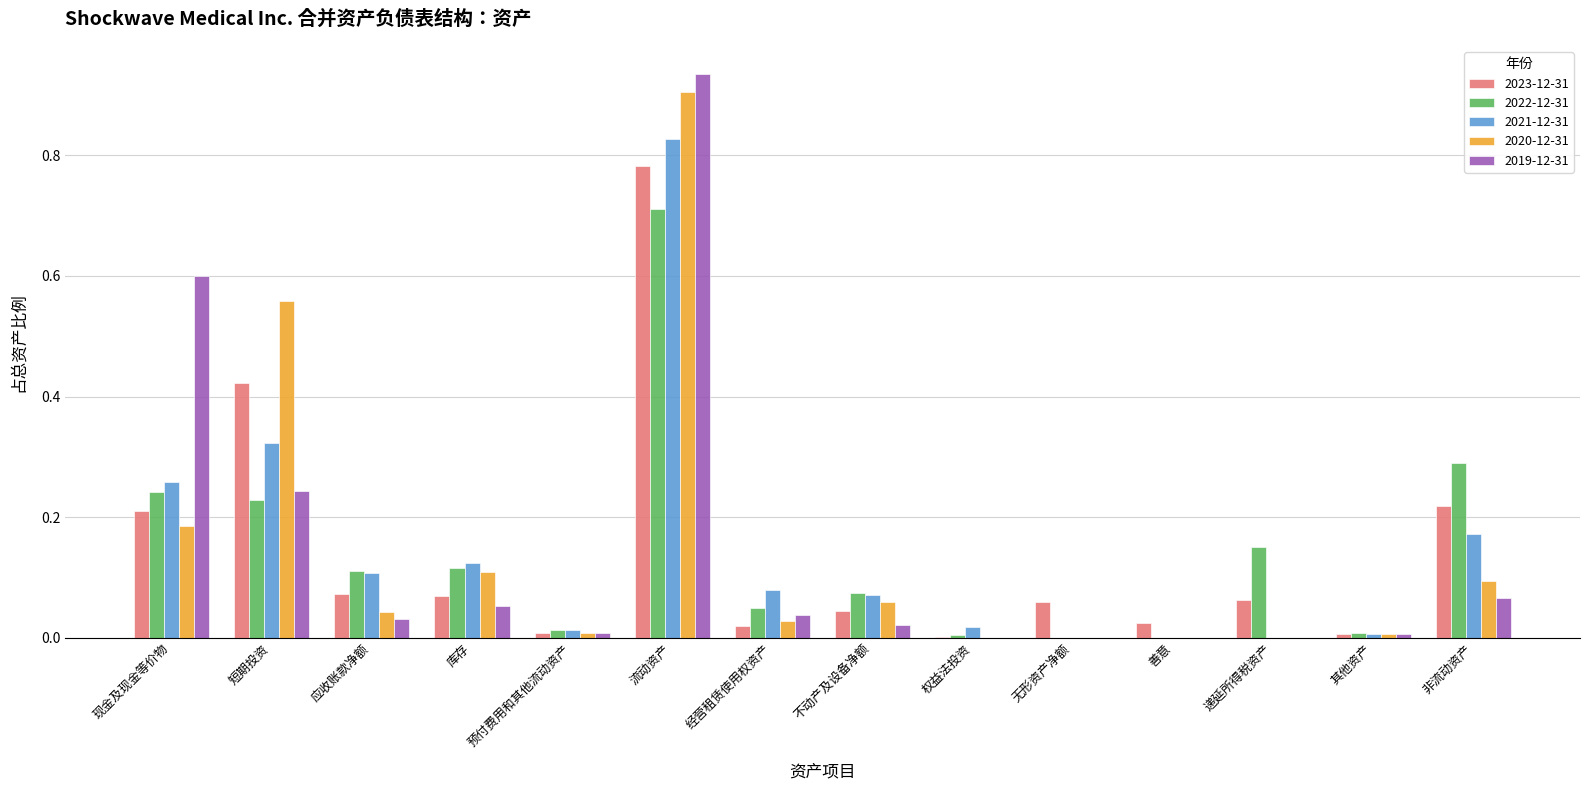

Is the value of 2020-12-31 at 预付费用和其他流动资产 greater than the value of 2019-12-31 at 经营租赁使用权资产?

No